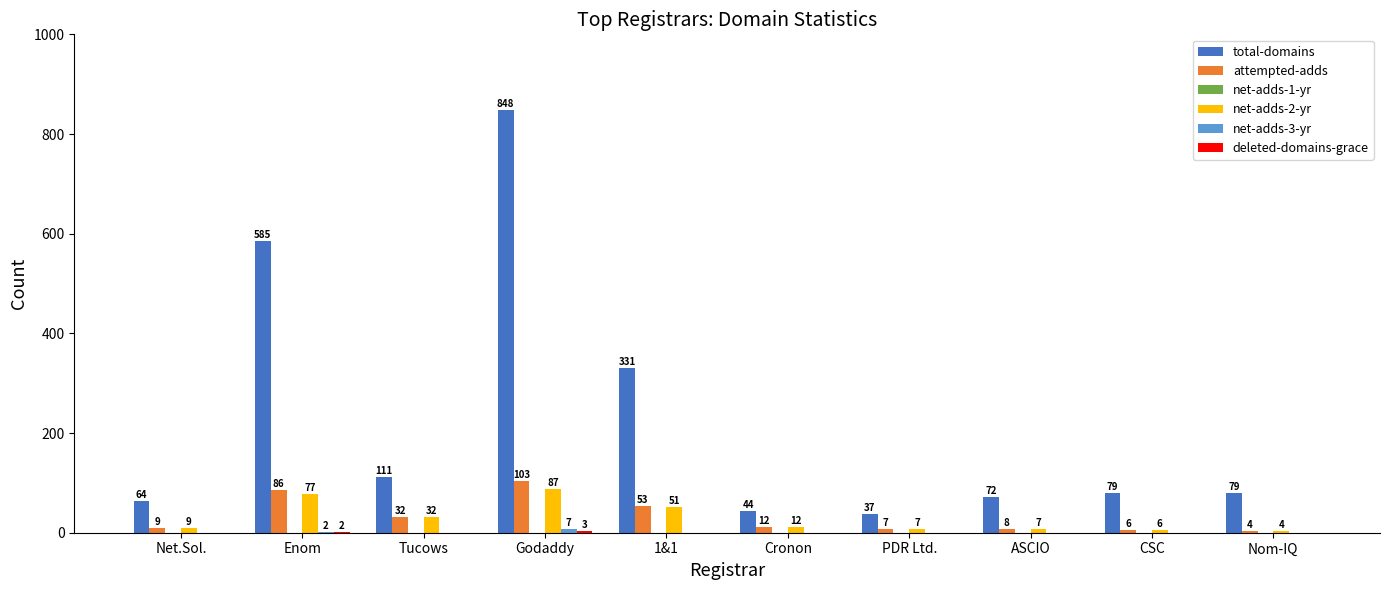

What is the sum of the net-adds-2-yr values at PDR Ltd. and Enom?

84